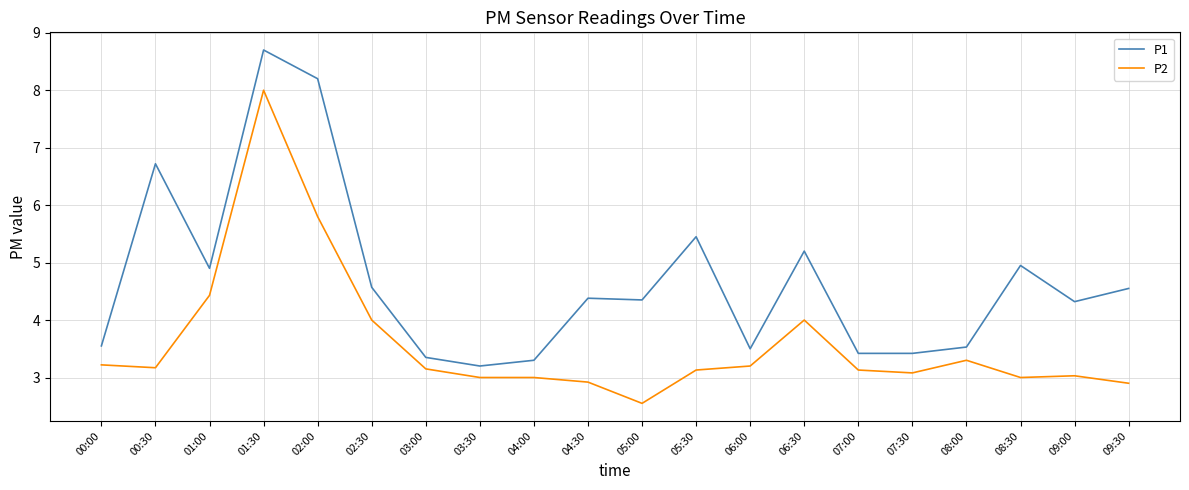

What is the difference between the P2 values at 04:00 and 00:00?

0.2